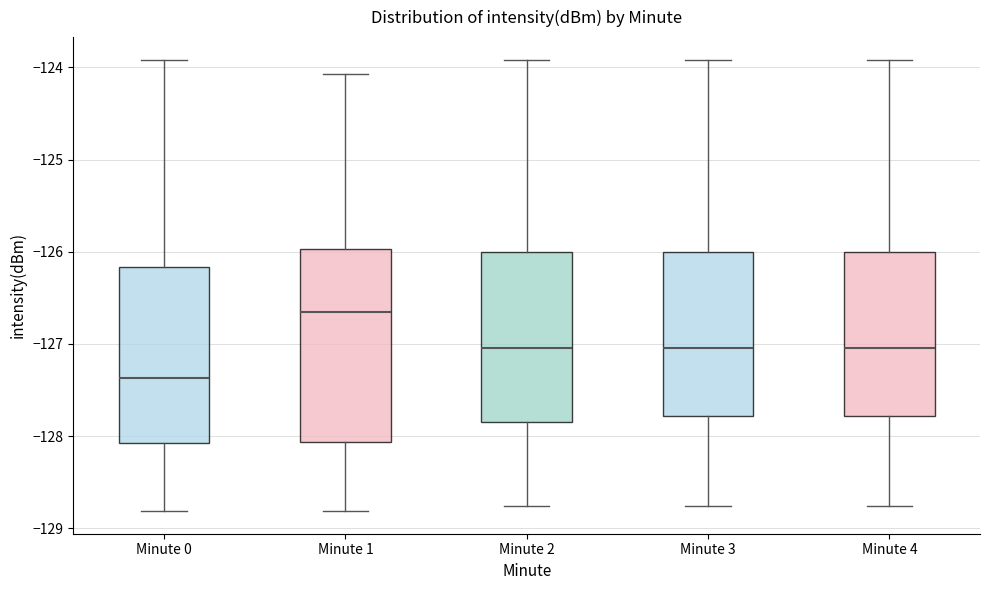

Which box's median line is the lowest?

Minute 0